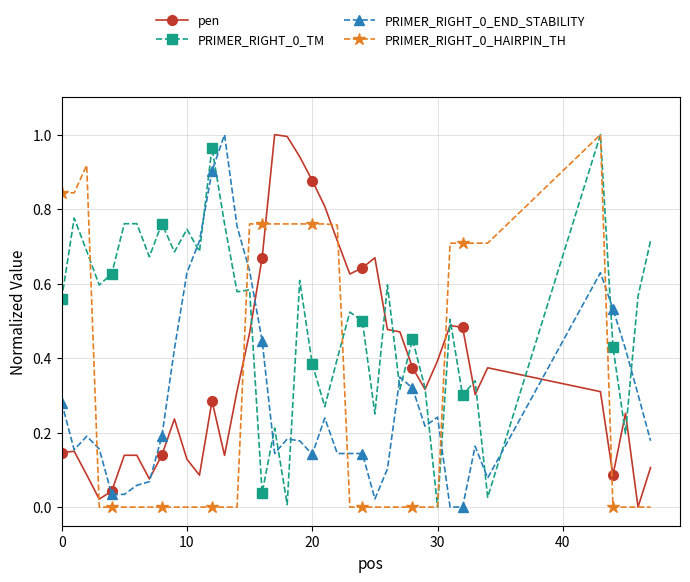

True or false: PRIMER_RIGHT_0_END_STABILITY has more than 2 points higher than both neighbors.

True